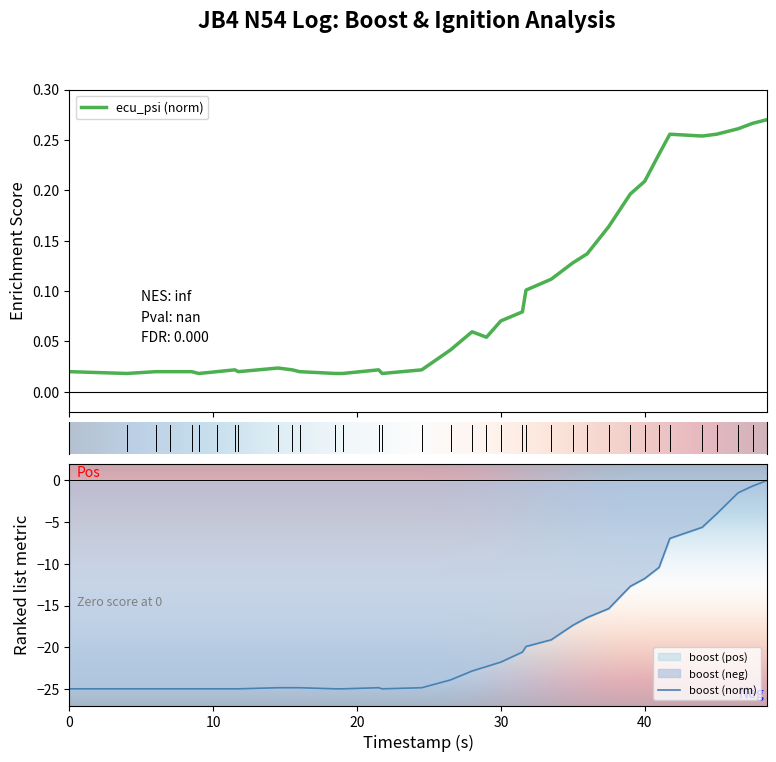

The value of boost (norm) at 40 is -20.9. True or false?

False